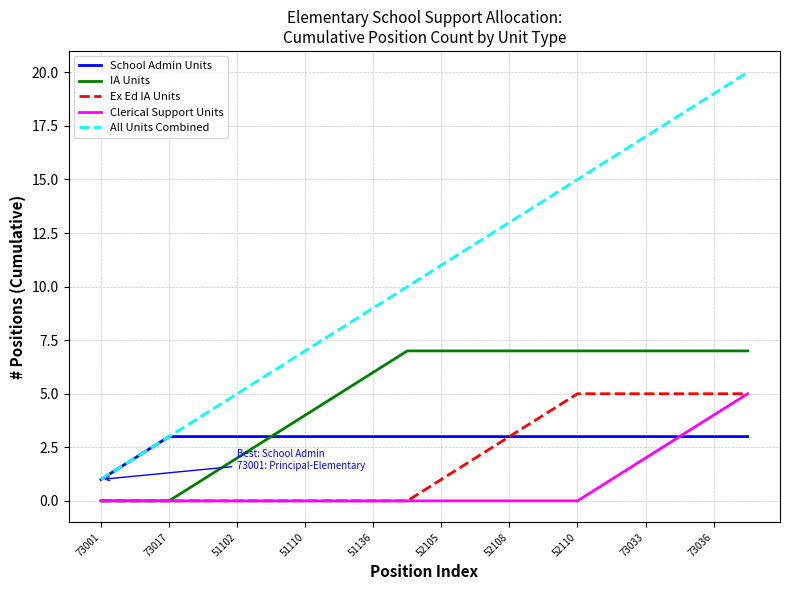

What is the lowest value of the School Admin Units series?

1